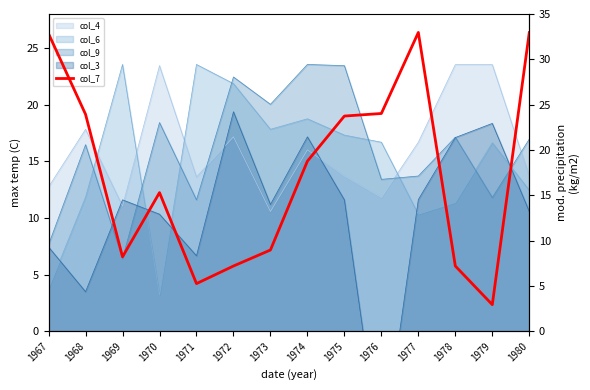

The value at 1976 is 37.8. True or false?

False